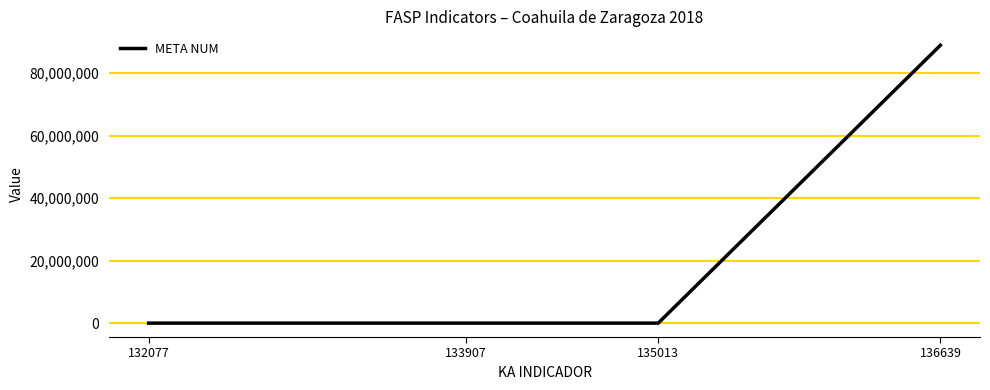

What is the maximum value shown in the chart?

88875164.0